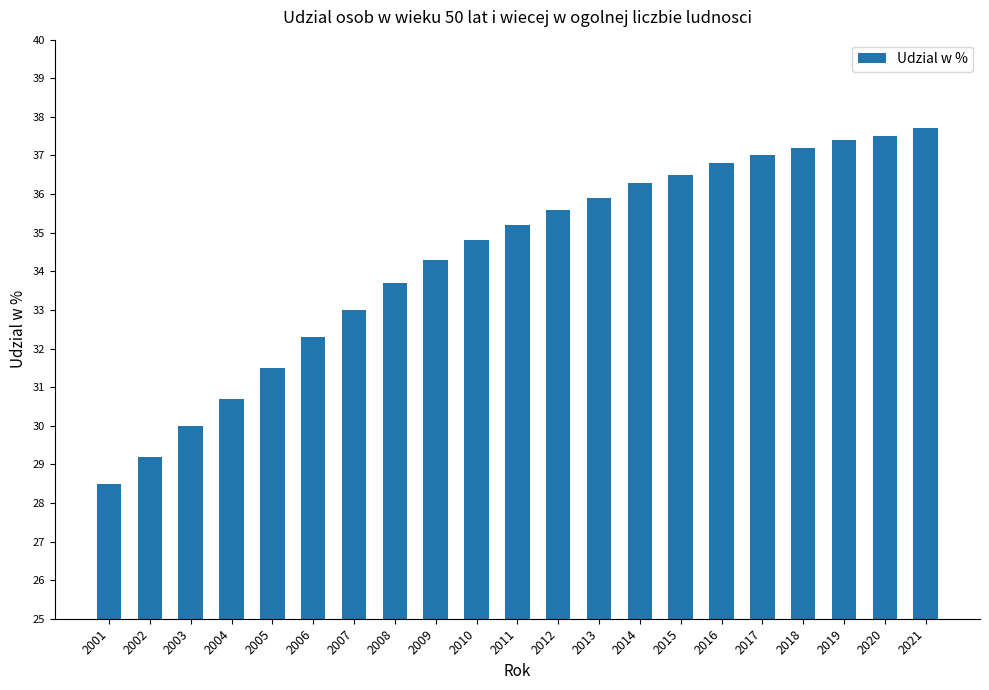

What is the ratio of the value at 2003 to the value at 2012?

0.8